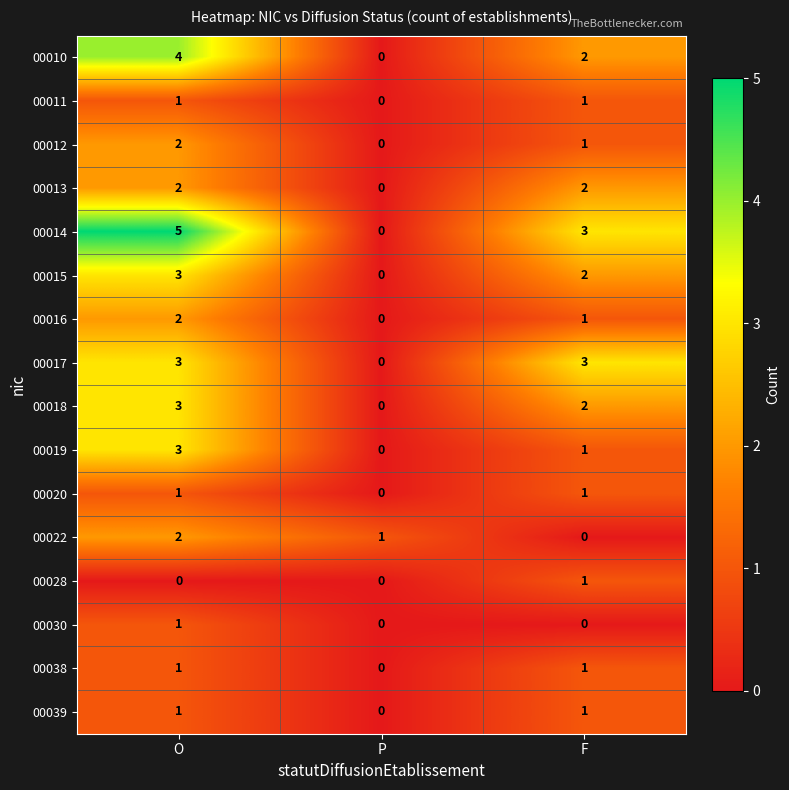

List the labels in order of 00019 value, smallest first.

P, F, O